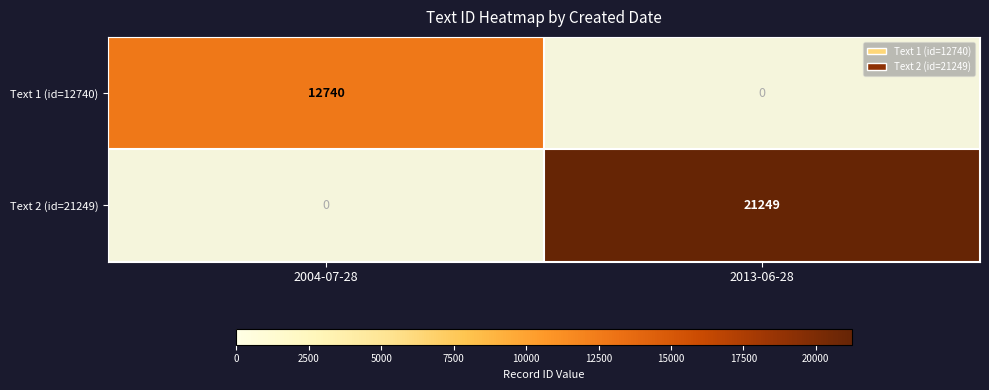

The value of Text 2 (id=21249) at 2013-06-28 is 21249. True or false?

True